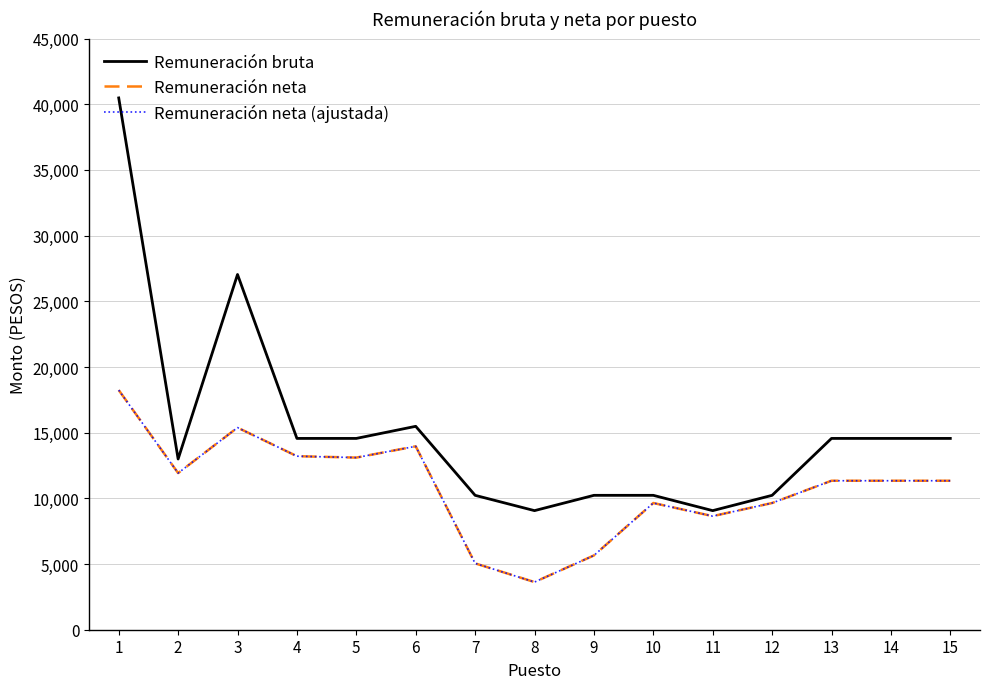

Does the chart have visible grid lines?

Yes